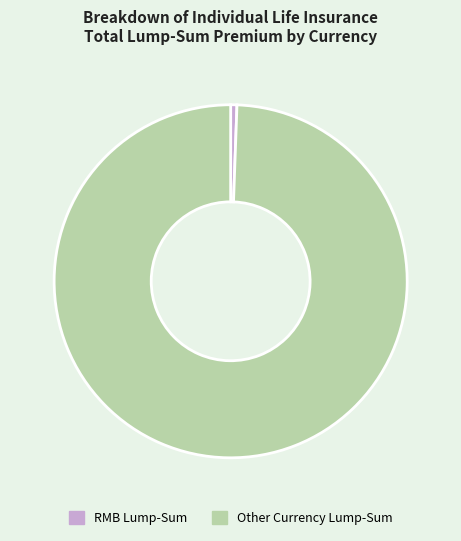

Rank the categories by value from highest to lowest.

Other Currency Lump-Sum, RMB Lump-Sum